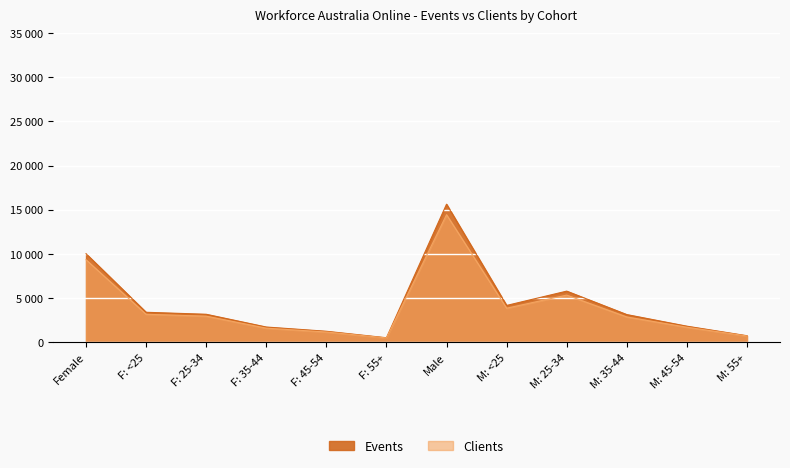

The value of Events at F: <25 is 3390. True or false?

True